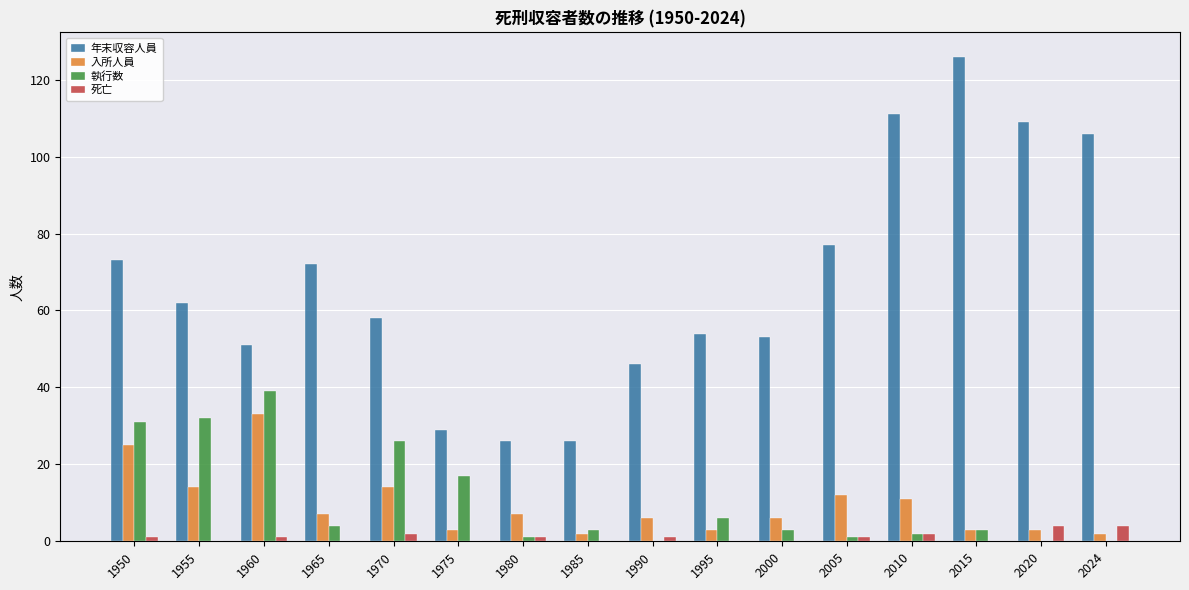

What is the sum of all 執行数 values?

168